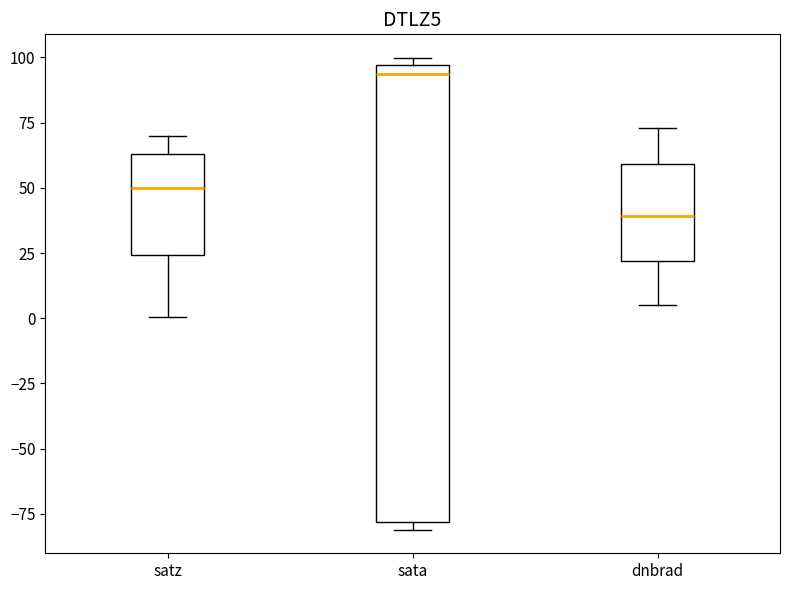

Reading left to right, transcribe this box plot: for each box, give where its median line is, the range the box spans, and where its two whiskers end, as read against the y-axis. The values are not printed on the chart, so give them approximately, as read against the axis.

satz: median 50, box 25 to 65, whiskers 0 to 70
sata: median 95 (just below the box's upper edge), box -80 to 95, whiskers -80 (just below the box's lower edge) to 100
dnbrad: median 40, box 20 to 60, whiskers 5 to 75